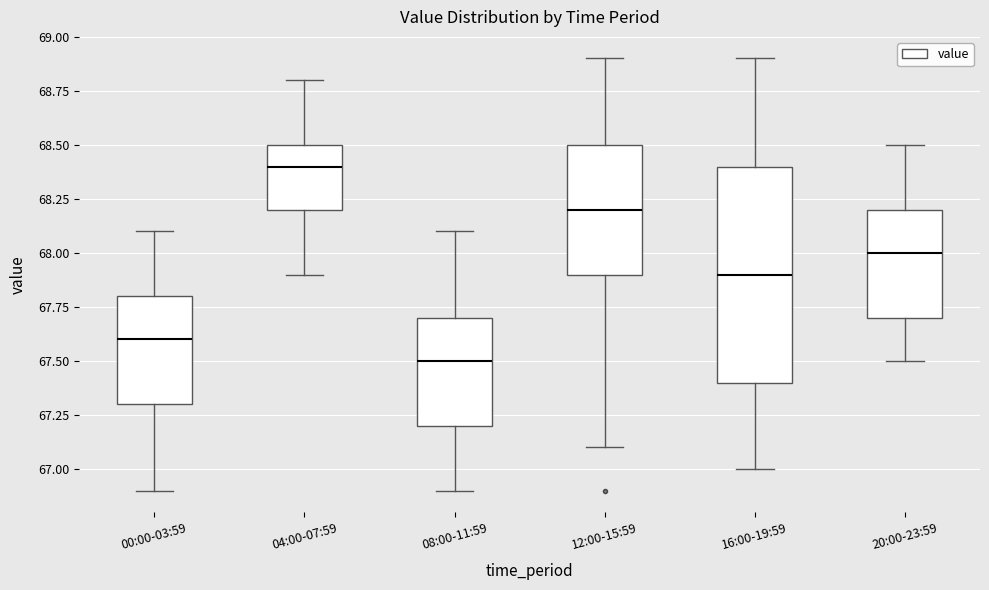

Which box is the tallest, from its lower edge to its upper edge?

16:00-19:59